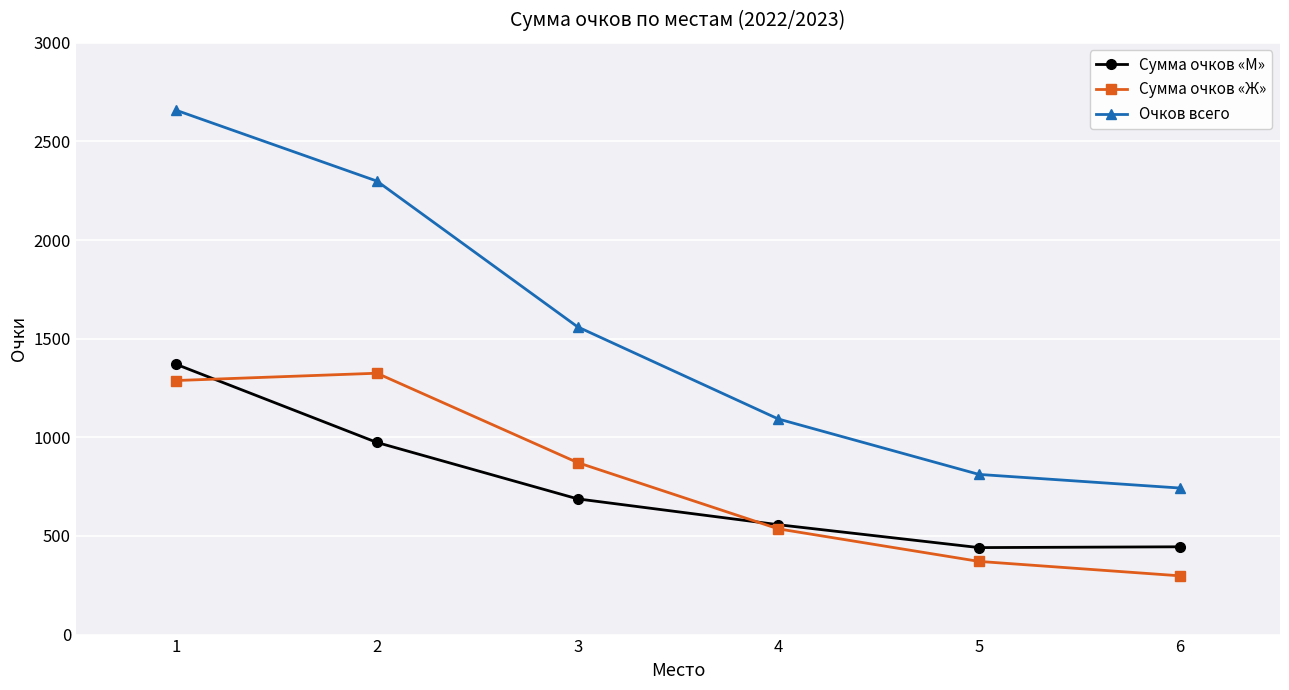

Where is the first local maximum for Сумма очков «Ж»?

2